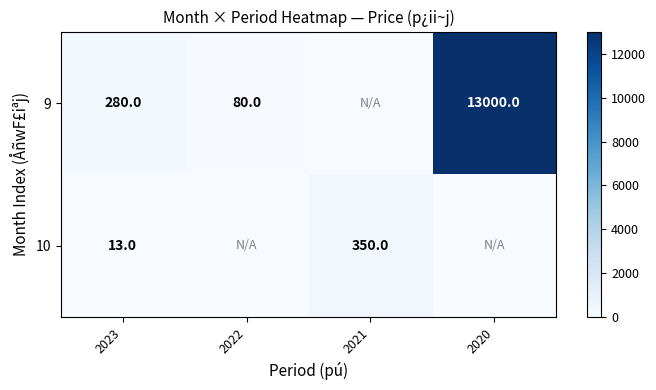

At 2023, list the series in order from smallest to largest.

10, 9